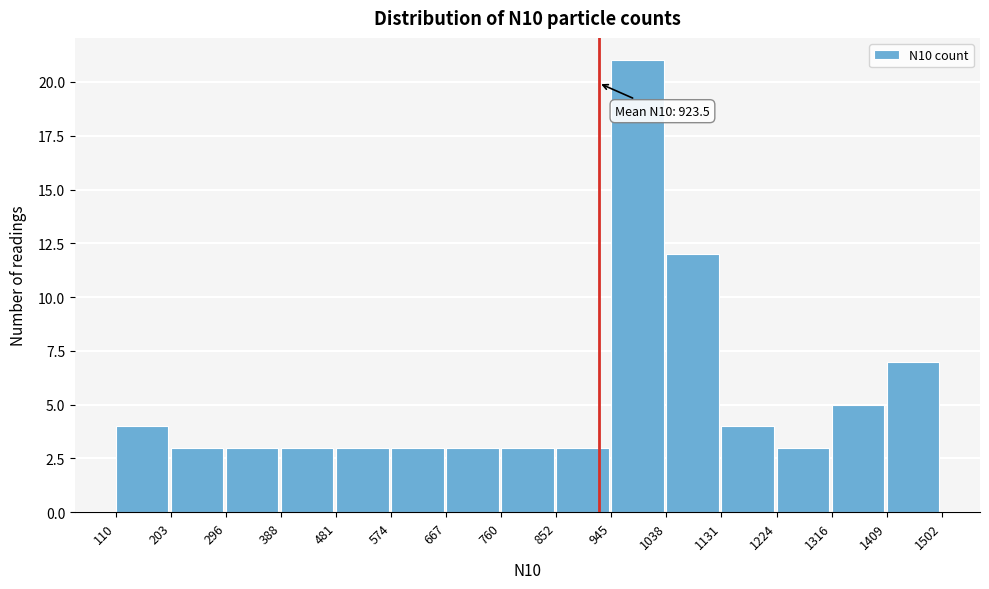

Which range on the x-axis has the tallest bar?

945 to 1038